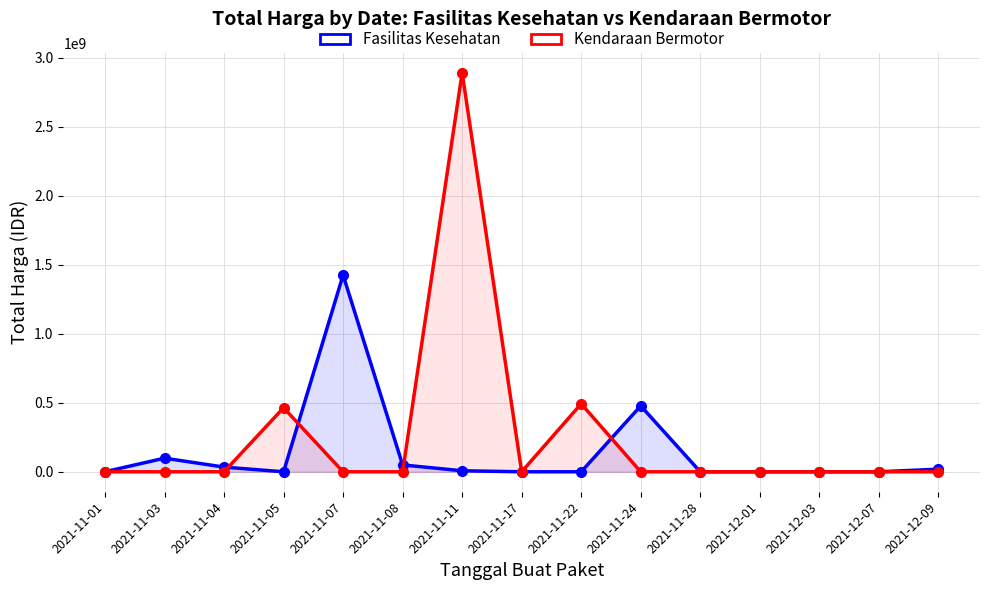

Where is the first local minimum for Kendaraan Bermotor?

2021-11-17